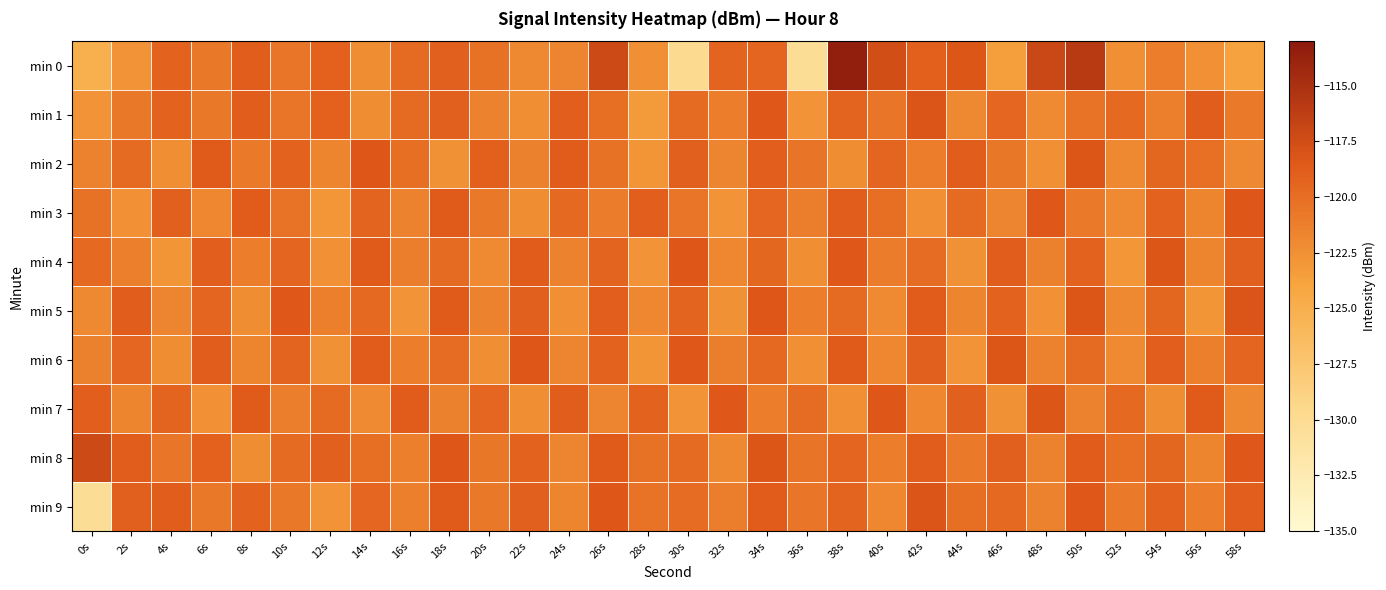

Rank the series at 2s from highest to lowest value.

min 8, min 5, min 9, min 6, min 2, min 1, min 4, min 7, min 3, min 0